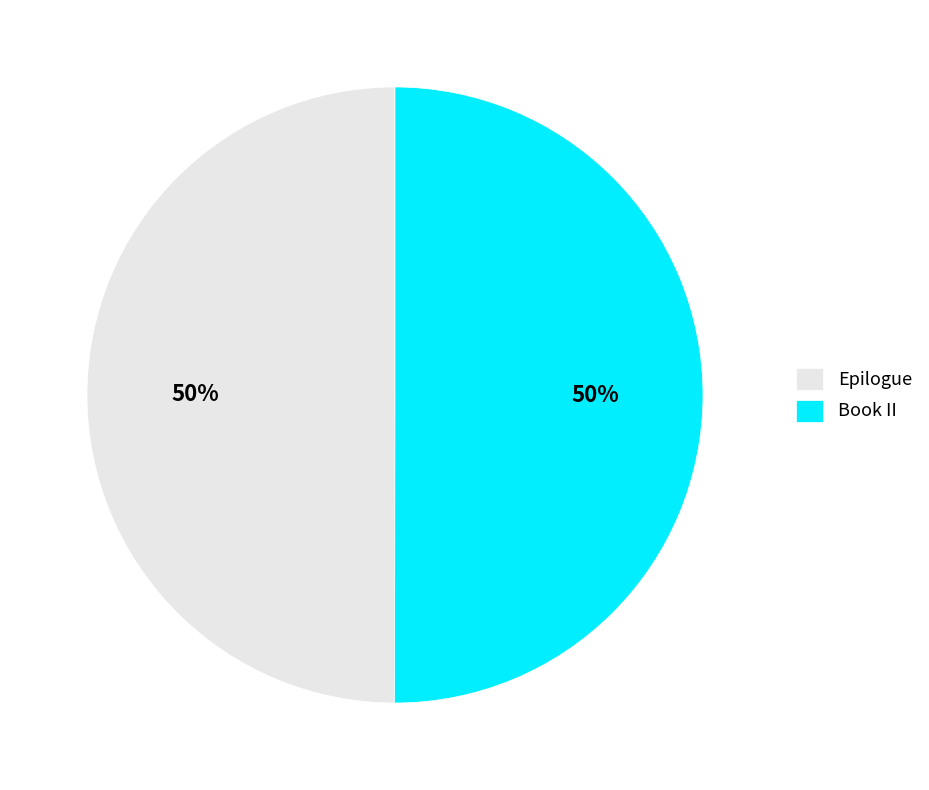

To the nearest percent, what is the combined percentage of Epilogue and Book II?

100%